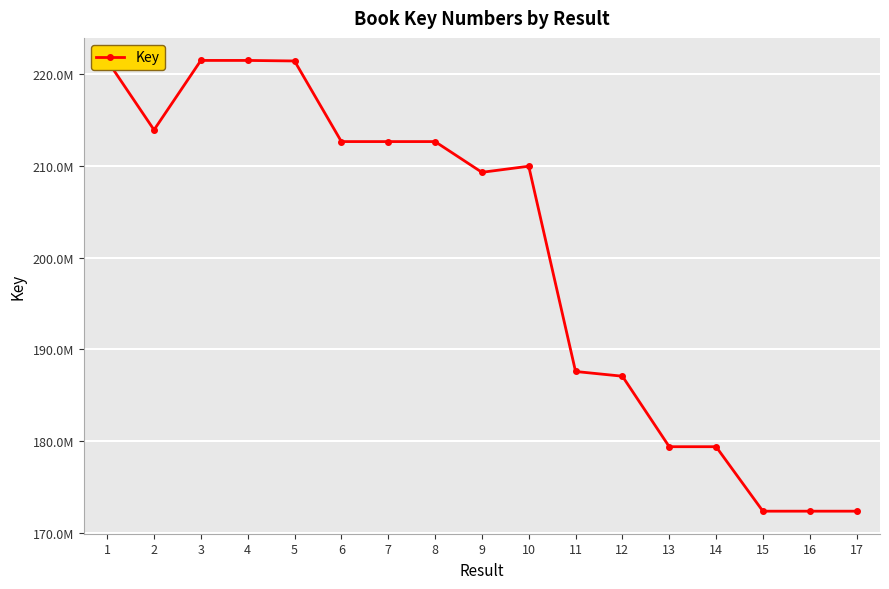

What is the ratio of the value at 2 to the value at 14?

1.2